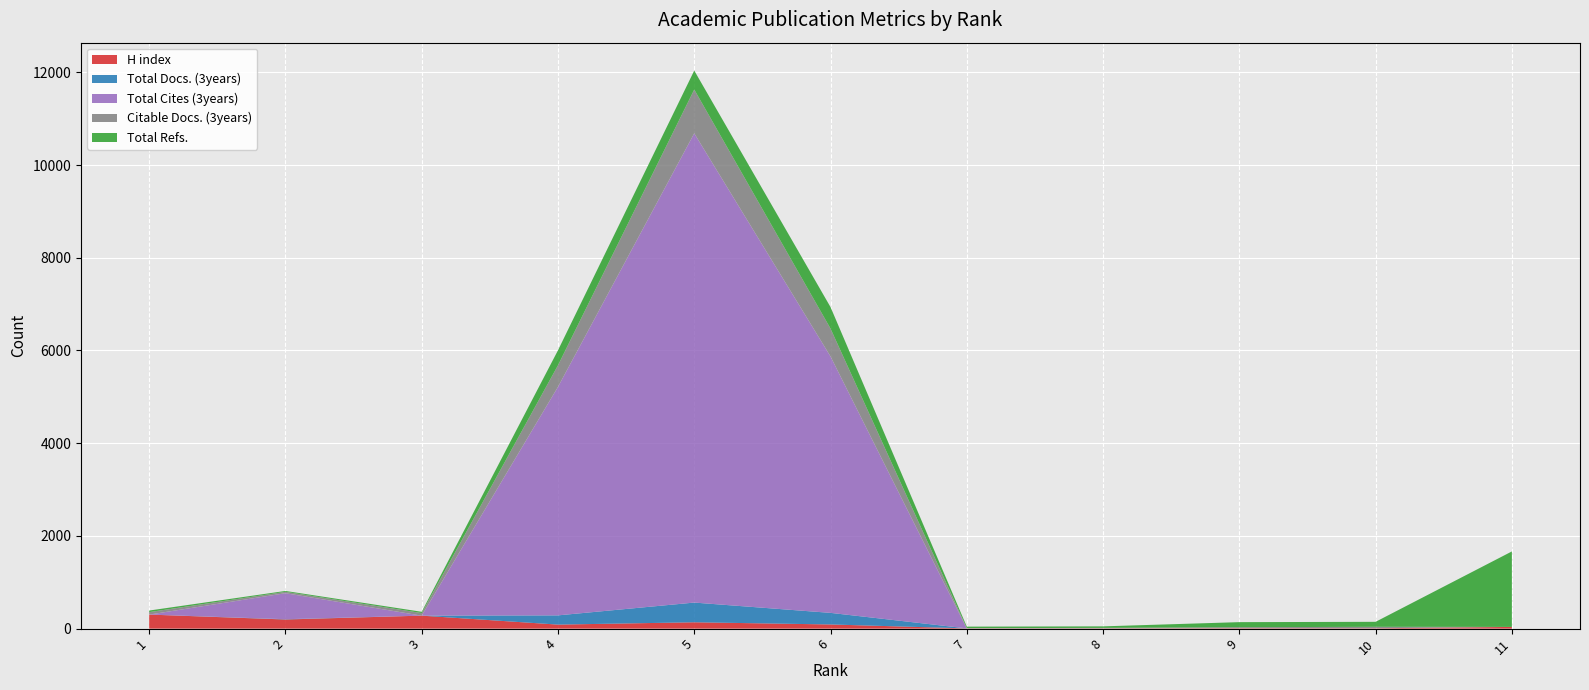

Reading left to right, what are all the values shown in this chart?

H index: 1=303	2=197	3=280	4=87	5=137	6=90	7=5	8=6	9=10	10=8	11=37
Total Docs. (3years): 1=0	2=6	3=0	4=199	5=425	6=250	7=0	8=0	9=0	10=0	11=0
Total Cites (3years): 1=0	2=561	3=0	4=4928	5=10121	6=5531	7=0	8=0	9=0	10=0	11=0
Citable Docs. (3years): 1=53	2=30	3=56	4=466	5=945	6=601	7=6	8=10	9=21	10=31	11=0
Total Refs.: 1=34	2=19	3=27	4=323	5=409	6=464	7=32	8=33	9=109	10=108	11=1628